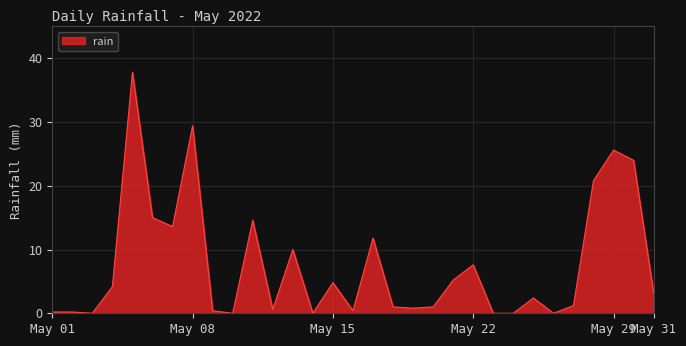

What is the greatest value displayed?

37.8